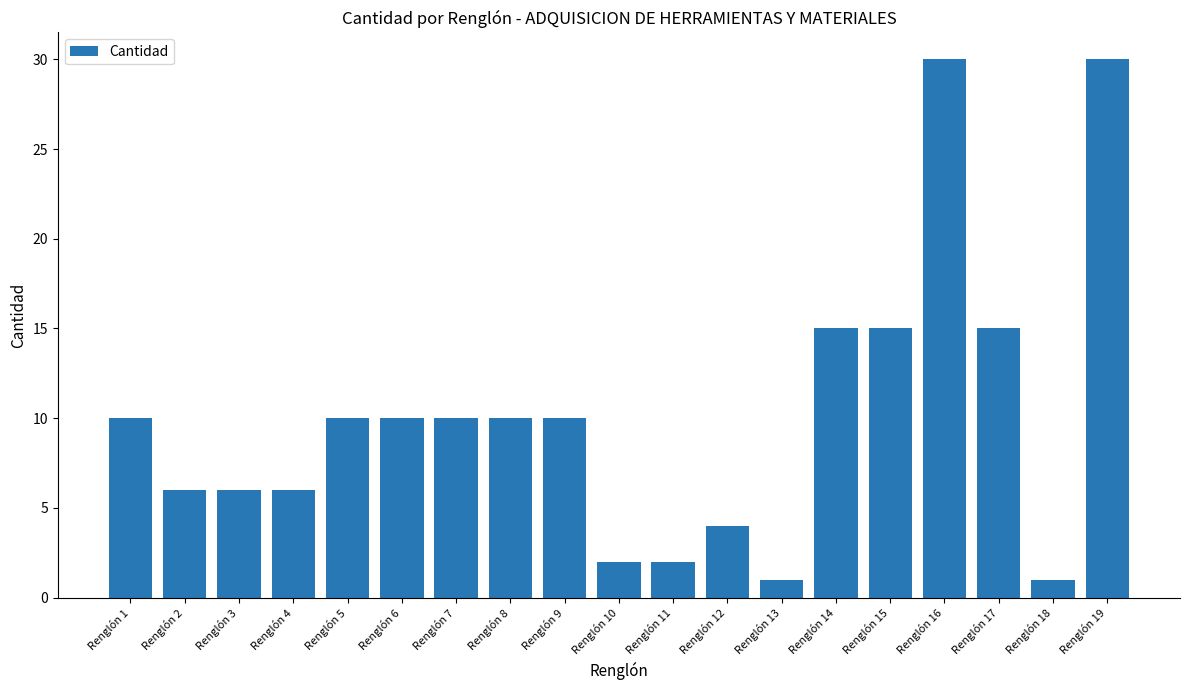

What is the value of the 13th bar from the left?

1